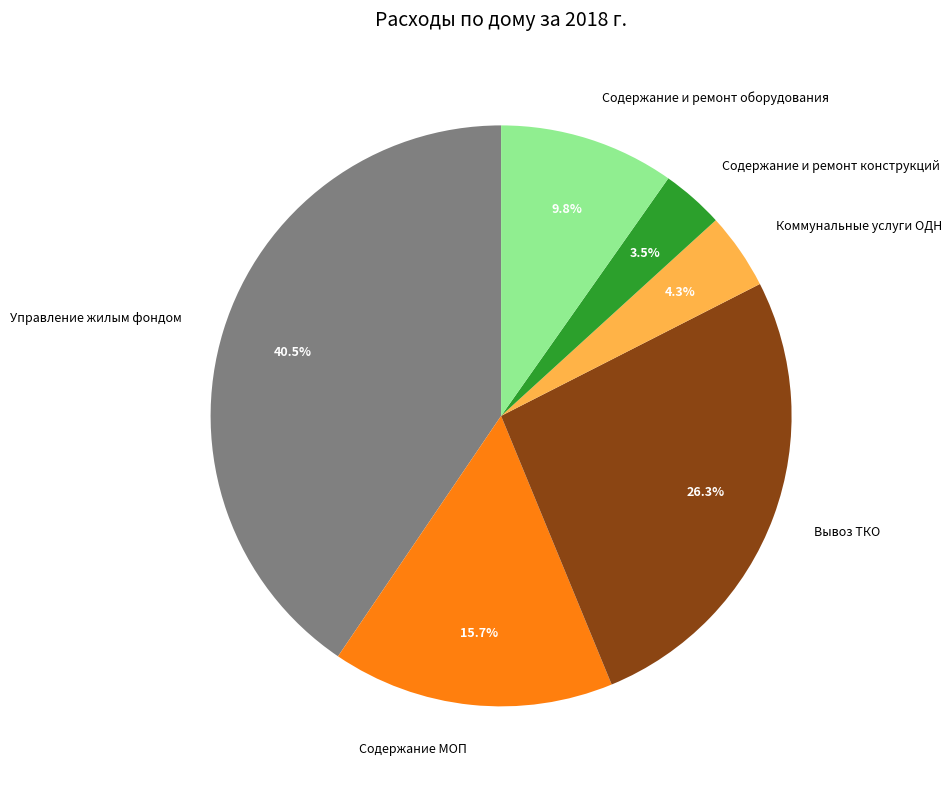

To the nearest percent, what portion does Коммунальные услуги ОДН represent?

4%